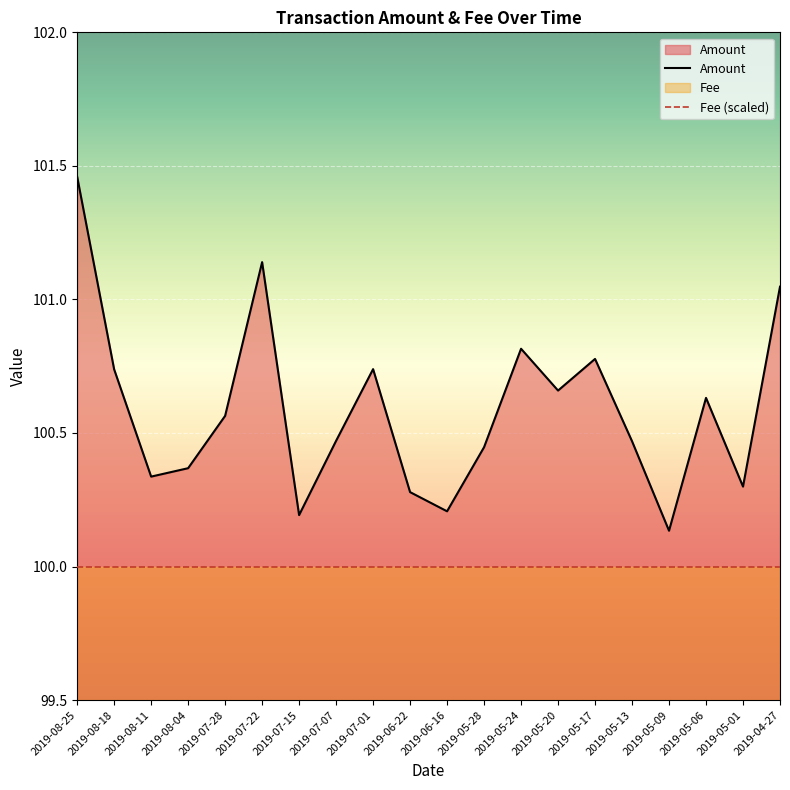

List the labels in order of value, smallest first.

2019-05-09, 2019-07-15, 2019-06-16, 2019-06-22, 2019-05-01, 2019-08-11, 2019-08-04, 2019-05-28, 2019-05-13, 2019-07-07, 2019-07-28, 2019-05-06, 2019-05-20, 2019-08-18, 2019-07-01, 2019-05-17, 2019-05-24, 2019-04-27, 2019-07-22, 2019-08-25